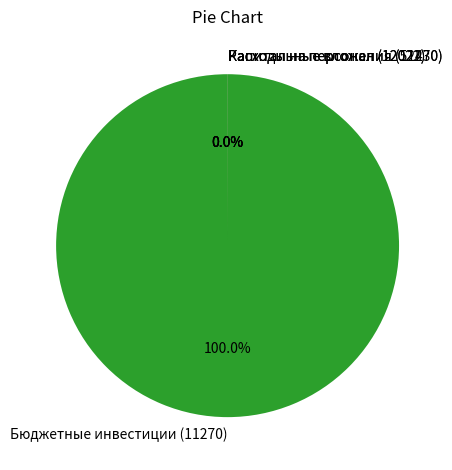

What is the largest slice in the pie chart?

Бюджетные инвестиции (11270)